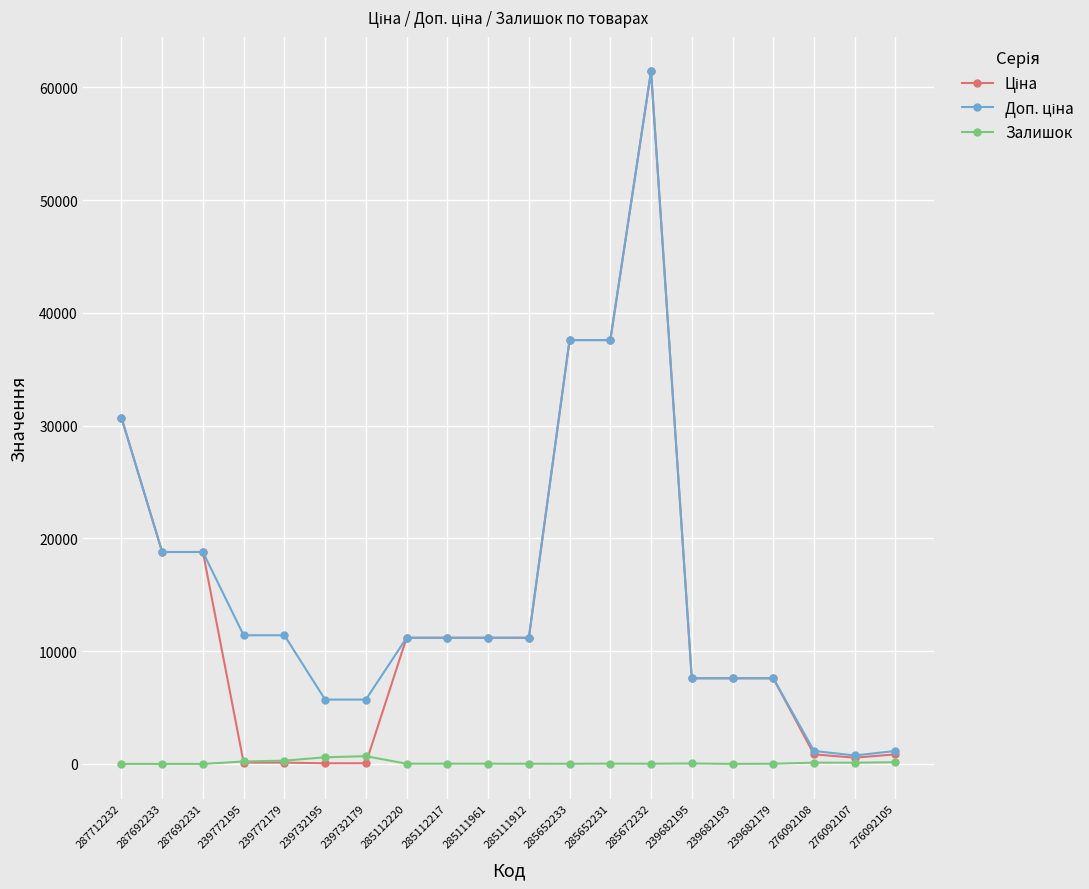

At which category does the chart reach its peak across all series?

285672232